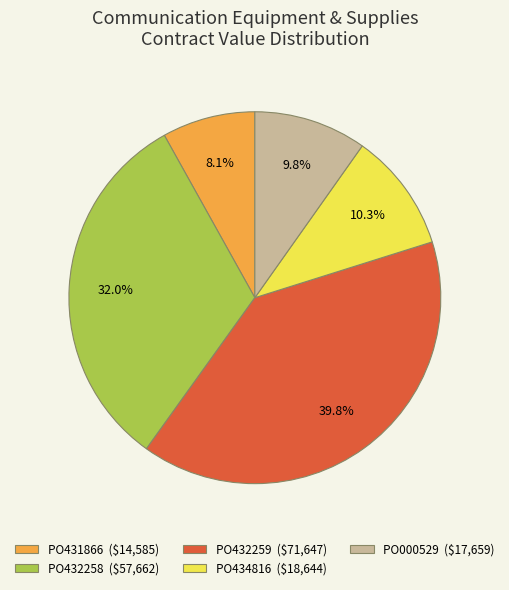

Is it true that PO432258 is 32% of the pie?

True